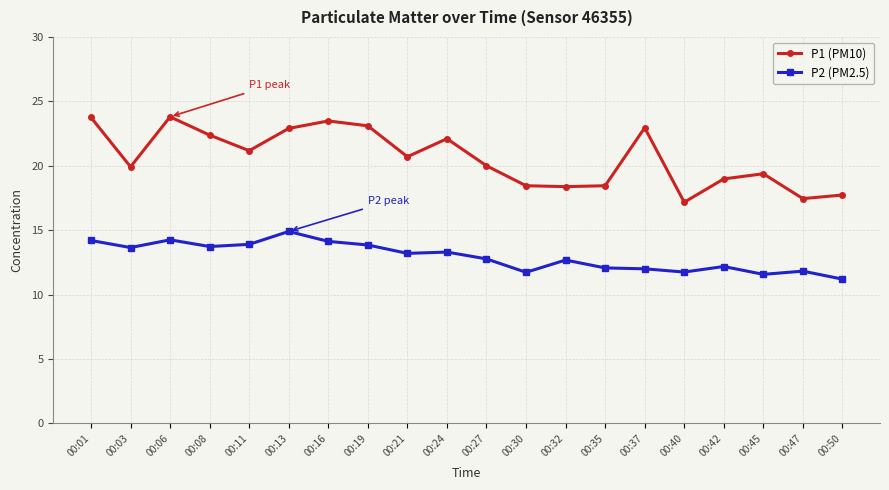

Is this an area chart (filled region under the line)?

No